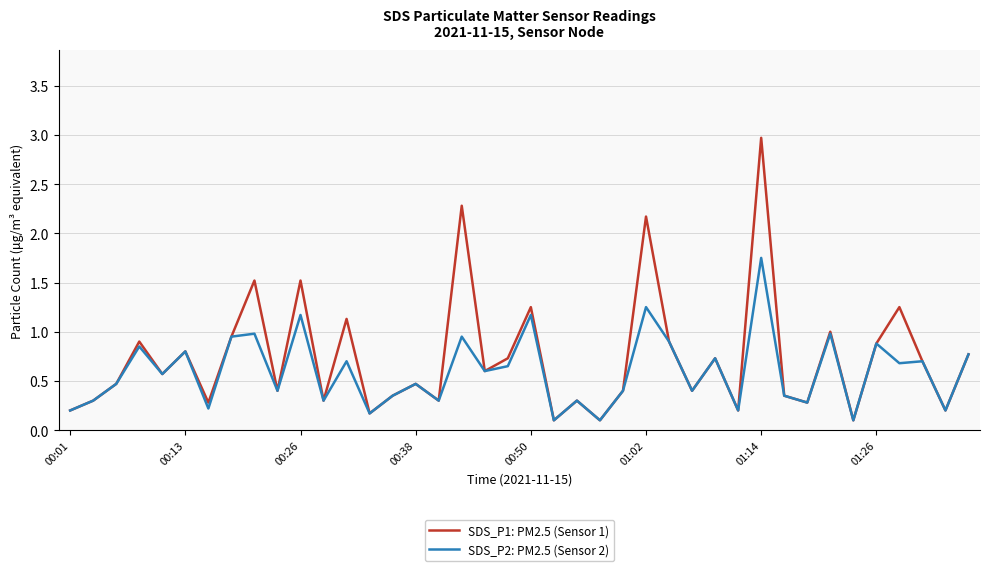

List the series in order of their peak value, lowest first.

SDS_P2: PM2.5 (Sensor 2), SDS_P1: PM2.5 (Sensor 1)